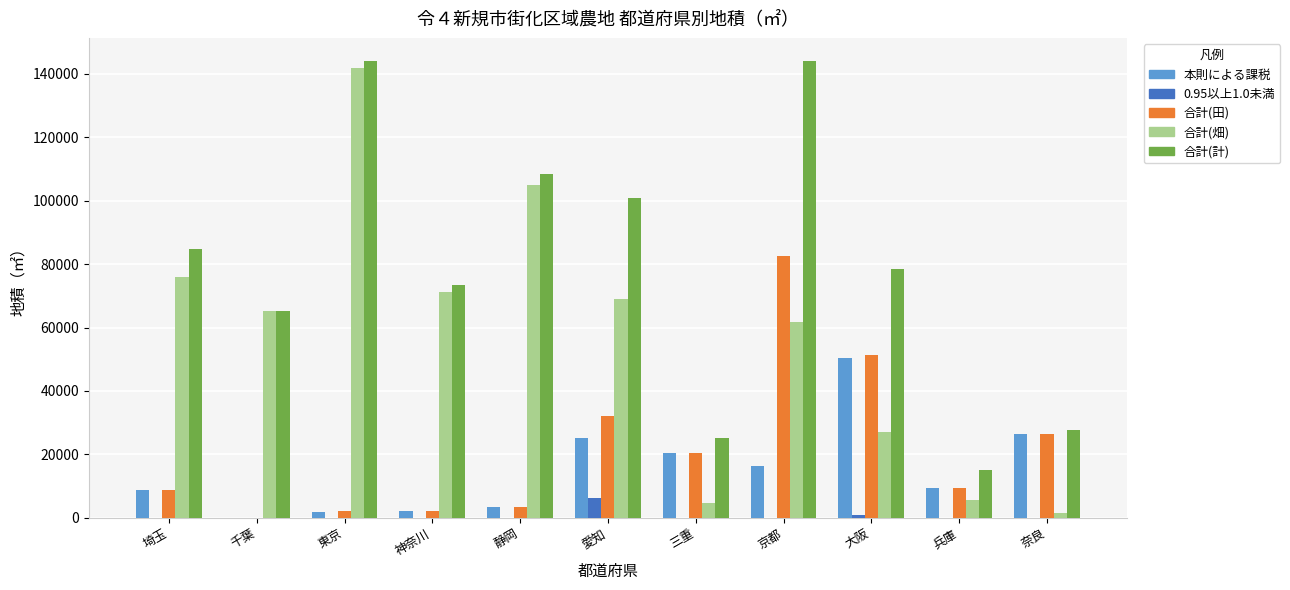

Count the number of data series in this chart.

5